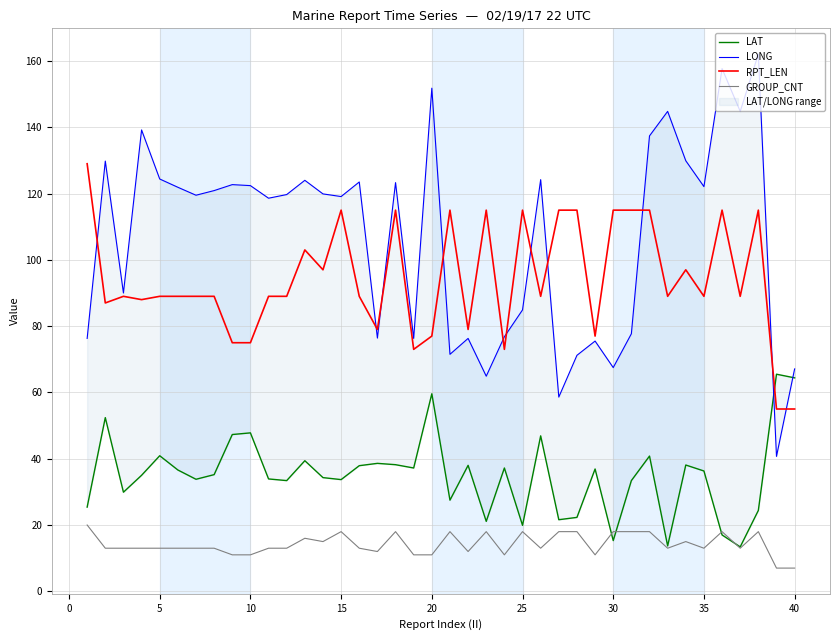

Reading left to right, transcribe all the data shown in this chart.

LAT: 25.4	52.4	29.9	35.0	40.9	36.6	33.8	35.2	47.3	47.8	33.9	33.4	39.4	34.3	33.7	37.9	38.6	38.2	37.2	59.6	27.5	38.0	21.1	37.2	19.9	46.9	21.6	22.3	36.9	15.3	33.4	40.8	13.7	38.1	36.3	17.0	13.4	24.4	65.5	64.4
LONG: 76.3	129.8	90.0	139.2	124.4	121.9	119.5	120.9	122.7	122.4	118.6	119.7	124.0	119.9	119.1	123.5	76.4	123.3	76.3	151.8	71.5	76.3	64.9	76.8	84.9	124.2	58.6	71.2	75.5	67.5	77.7	137.4	144.8	129.9	122.1	157.7	144.8	162.1	40.7	67.1
RPT_LEN: 129.0	87.0	89.0	88.0	89.0	89.0	89.0	89.0	75.0	75.0	89.0	89.0	103.0	97.0	115.0	89.0	79.0	115.0	73.0	77.0	115.0	79.0	115.0	73.0	115.0	89.0	115.0	115.0	77.0	115.0	115.0	115.0	89.0	97.0	89.0	115.0	89.0	115.0	55.0	55.0
GROUP_CNT: 20.0	13.0	13.0	13.0	13.0	13.0	13.0	13.0	11.0	11.0	13.0	13.0	16.0	15.0	18.0	13.0	12.0	18.0	11.0	11.0	18.0	12.0	18.0	11.0	18.0	13.0	18.0	18.0	11.0	18.0	18.0	18.0	13.0	15.0	13.0	18.0	13.0	18.0	7.0	7.0